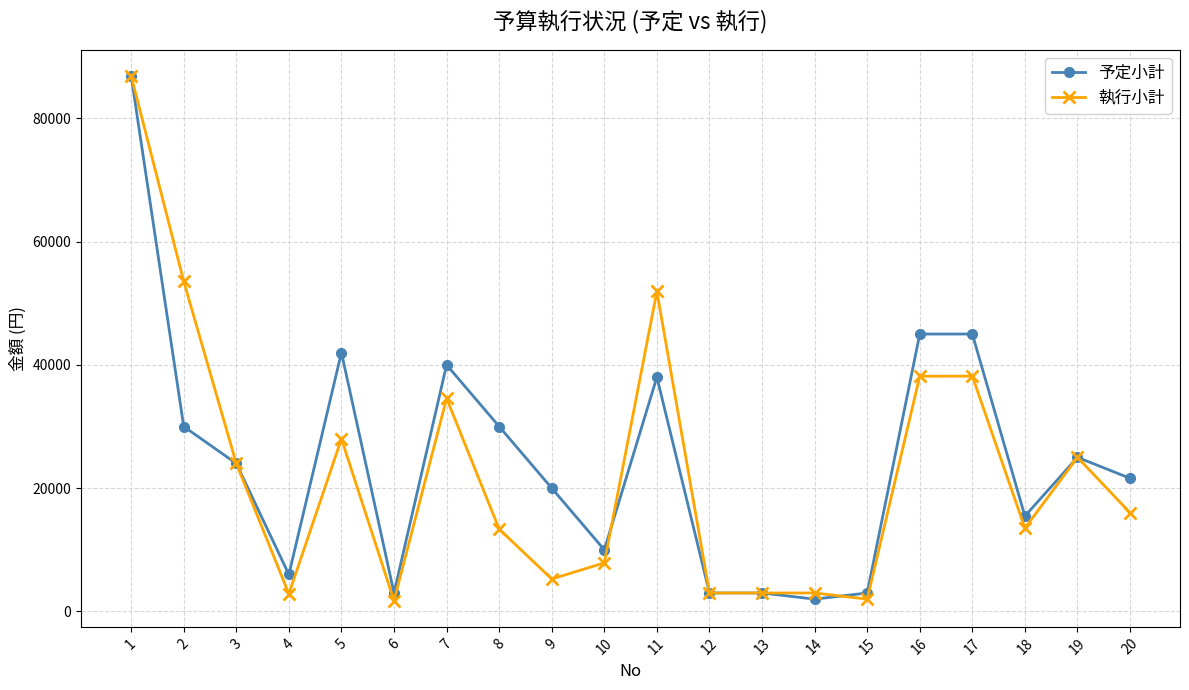

True or false: 予定小計 has more than 0 interior local peaks.

True